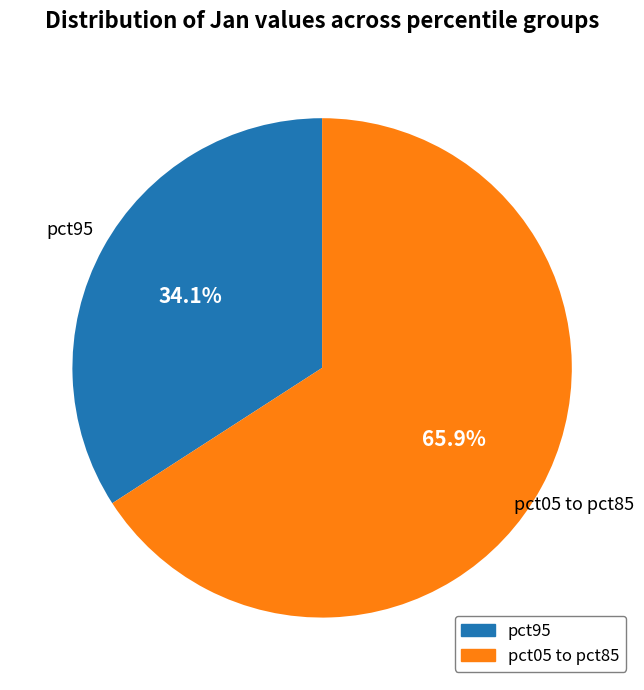

What portion of the pie excludes pct95?

65.9%